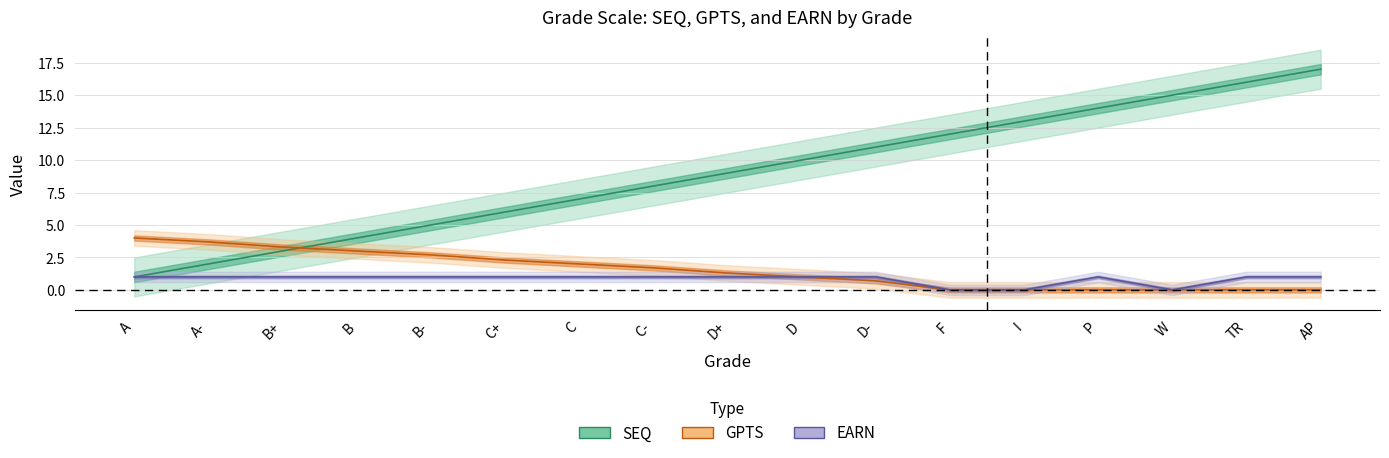

Reading left to right, extract all data points from this chart.

SEQ: A=1.0	A-=2.0	B+=3.0	B=4.0	B-=5.0	C+=6.0	C=7.0	C-=8.0	D+=9.0	D=10.0	D-=11.0	F=12.0	I=13.0	P=14.0	W=15.0	TR=16.0	AP=17.0
GPTS: A=4.0	A-=3.7	B+=3.3	B=3.0	B-=2.7	C+=2.3	C=2.0	C-=1.7	D+=1.3	D=1.0	D-=0.7	F=0.0	I=0.0	P=0.0	W=0.0	TR=0.0	AP=0.0
EARN: A=1.0	A-=1.0	B+=1.0	B=1.0	B-=1.0	C+=1.0	C=1.0	C-=1.0	D+=1.0	D=1.0	D-=1.0	F=0.0	I=0.0	P=1.0	W=0.0	TR=1.0	AP=1.0